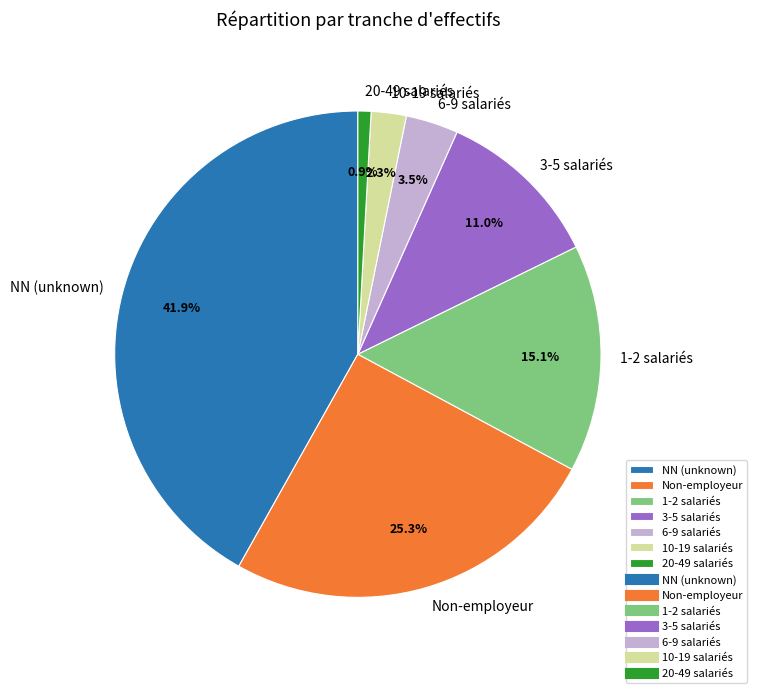

What is the largest slice in the pie chart?

NN (unknown)